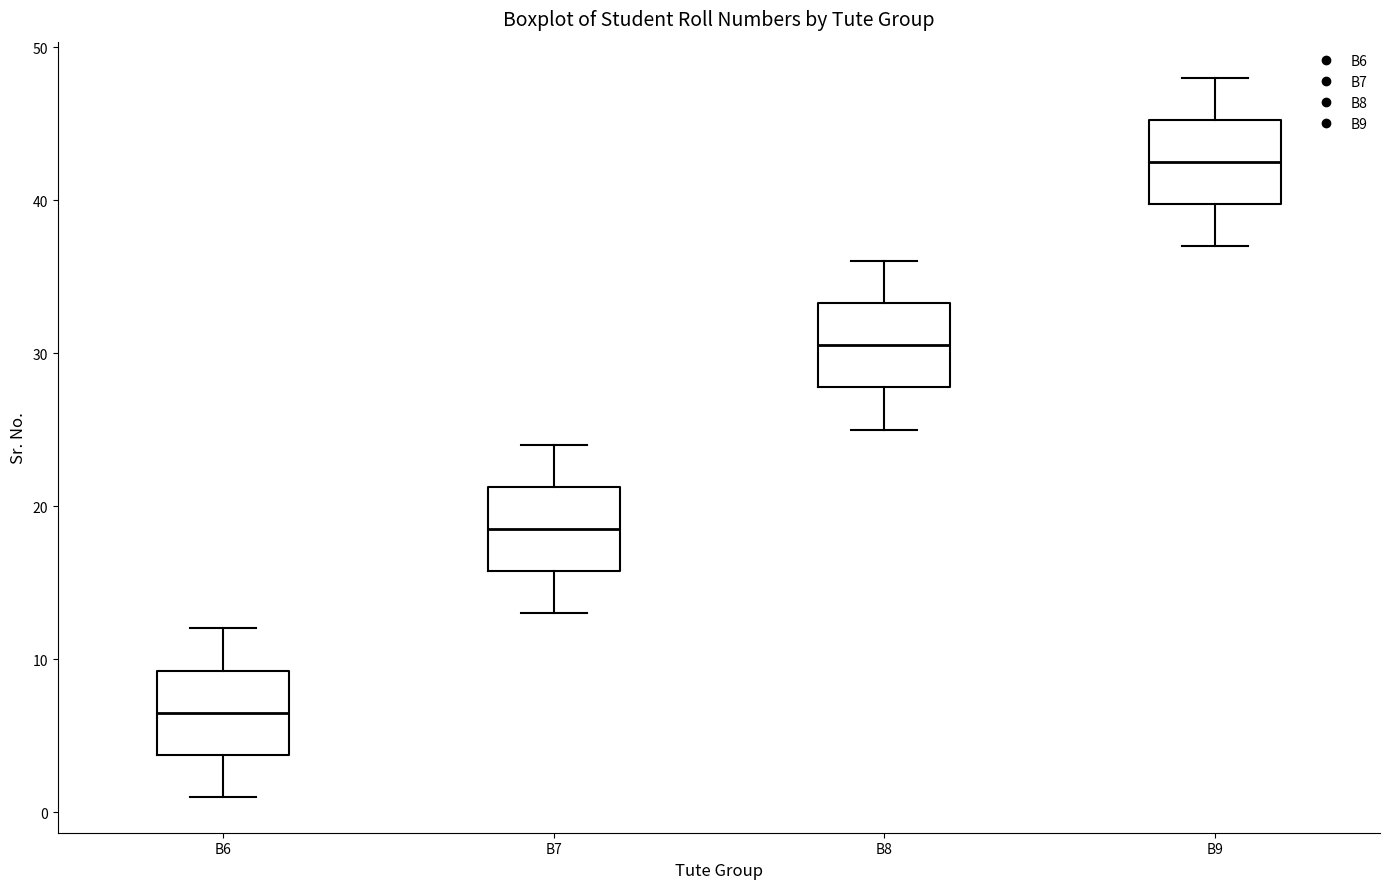

Reading left to right, transcribe this box plot: for each box, give where its median line is, the range the box spans, and where its two whiskers end, as read against the y-axis. The values are not printed on the chart, so give them approximately, as read against the axis.

B6: median 7, box 4 to 9, whiskers 1 to 12
B7: median 19, box 16 to 21, whiskers 13 to 24
B8: median 31, box 28 to 33, whiskers 25 to 36
B9: median 43, box 40 to 45, whiskers 37 to 48